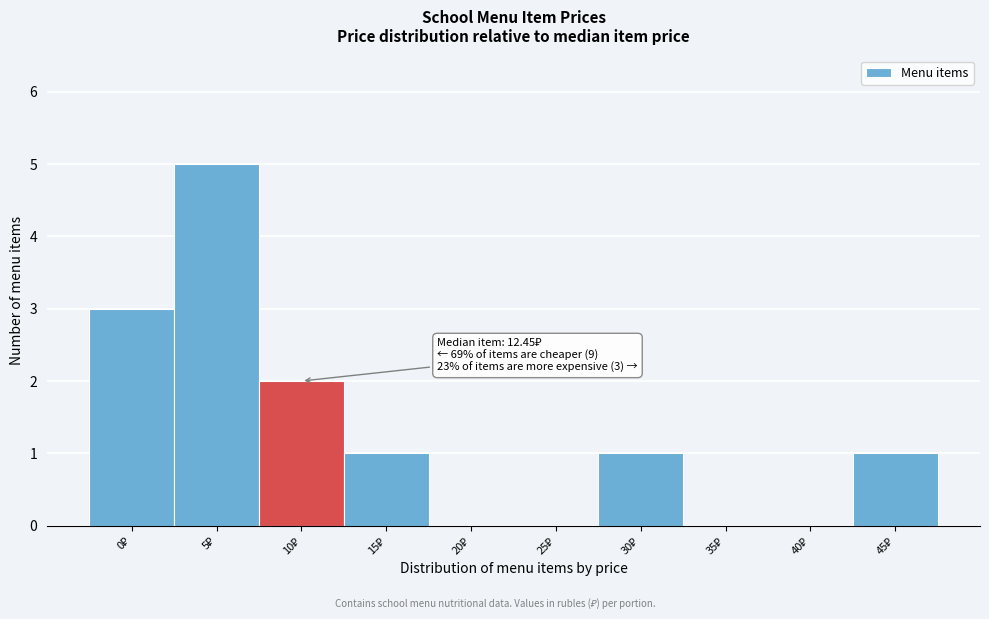

What is the maximum value shown in the chart?

5